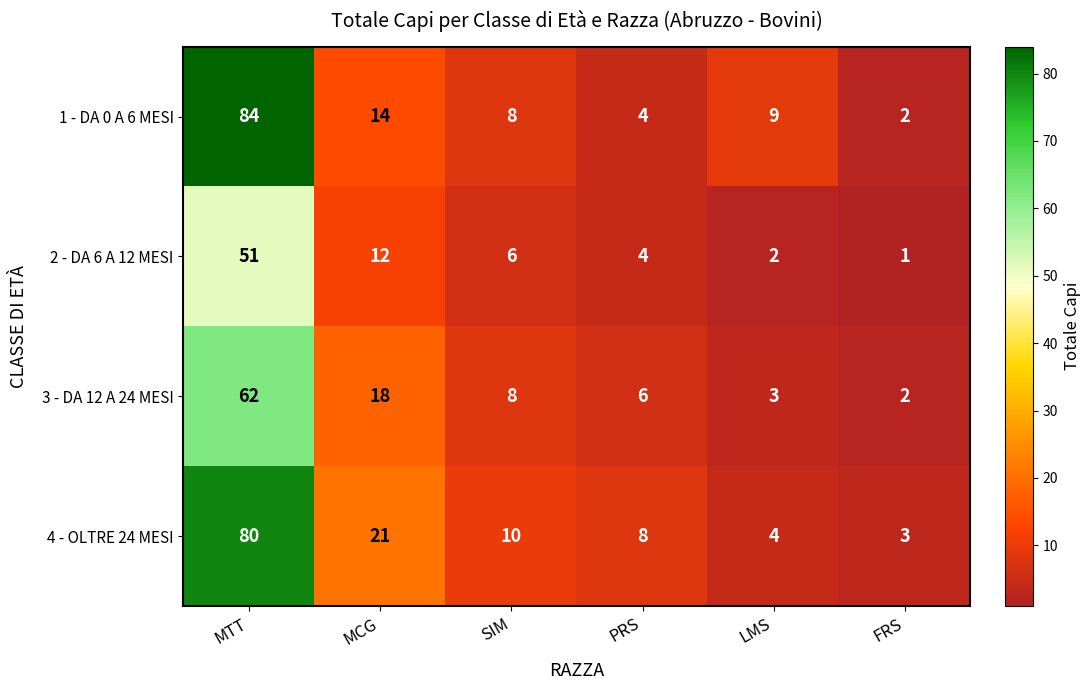

What is the difference between the highest and lowest values at MCG?

9